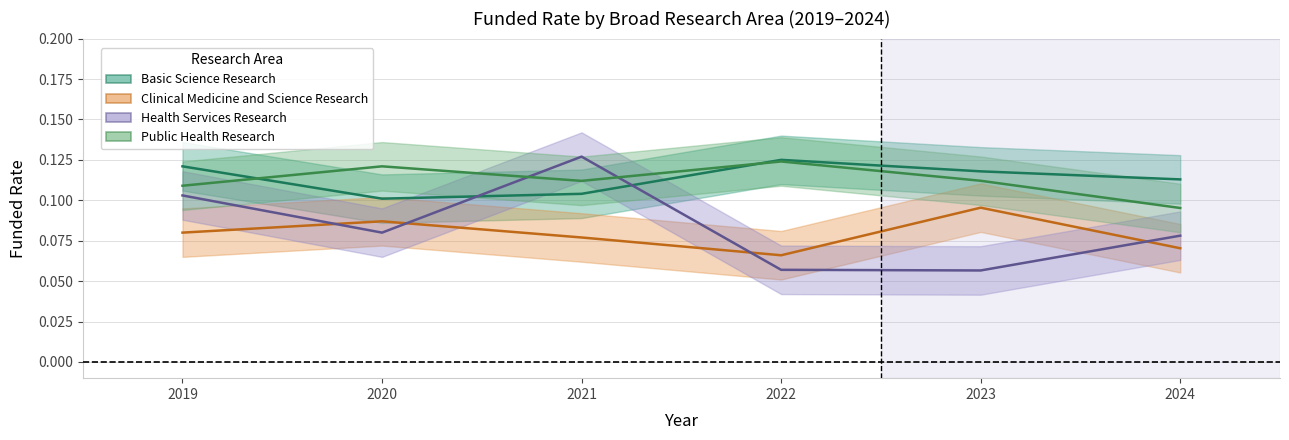

At 2024, list the series in order from smallest to largest.

Clinical Medicine and Science Research, Health Services Research, Public Health Research, Basic Science Research